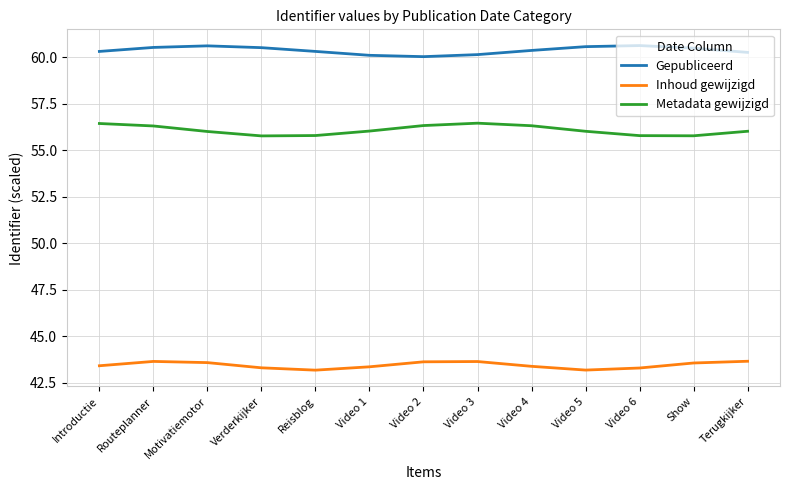

What is the difference between the highest and lowest values at Video 1?

16.7